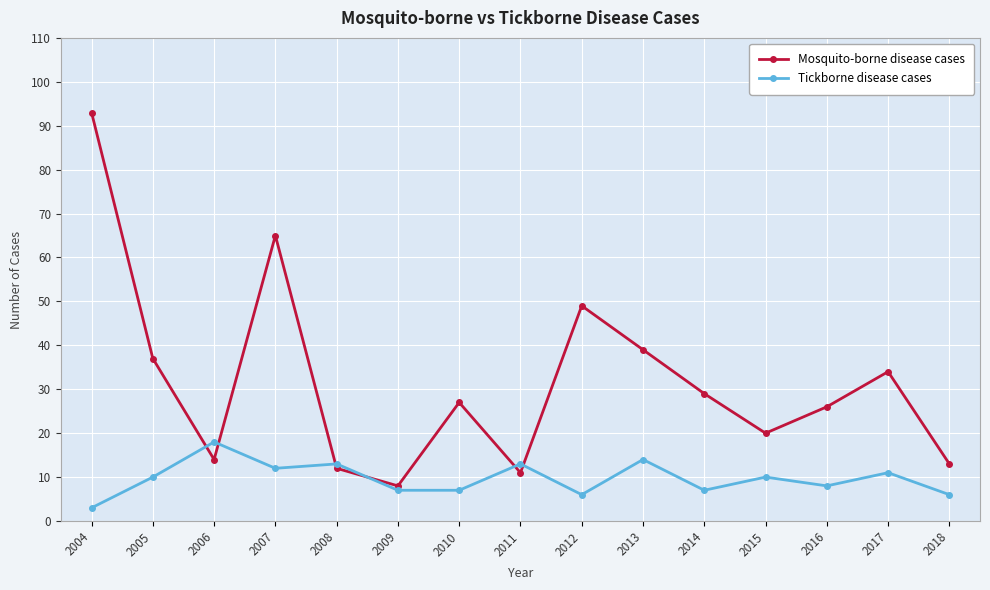

The Mosquito-borne disease cases series shows 65 at 2007. True or false?

True